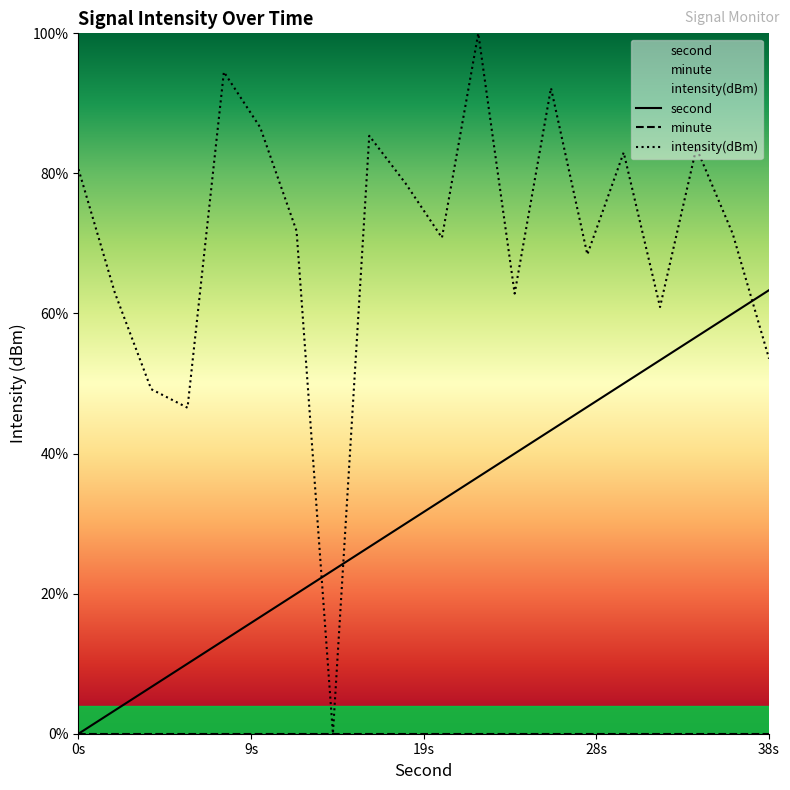

Which series has the widest spread of values?

intensity(dBm)